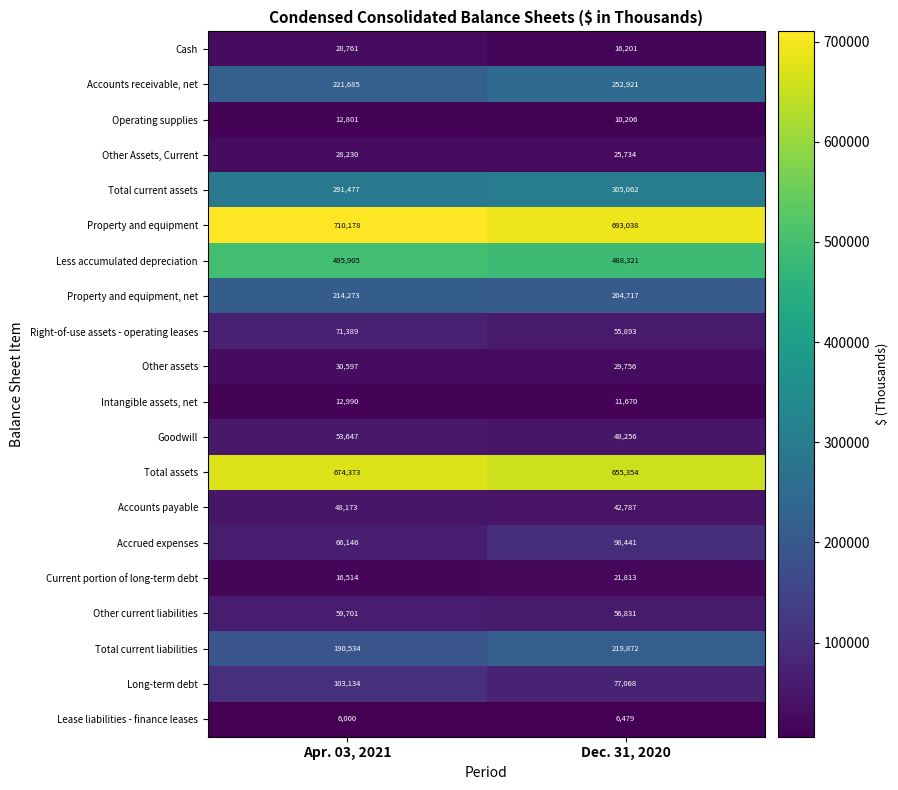

True or false: Lease liabilities - finance leases has a value of 6479 at Dec. 31, 2020.

True